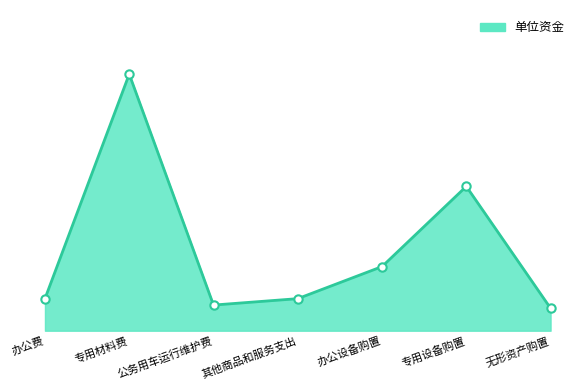

How many points are lower than both their immediate neighbors (excluding endpoints)?

1